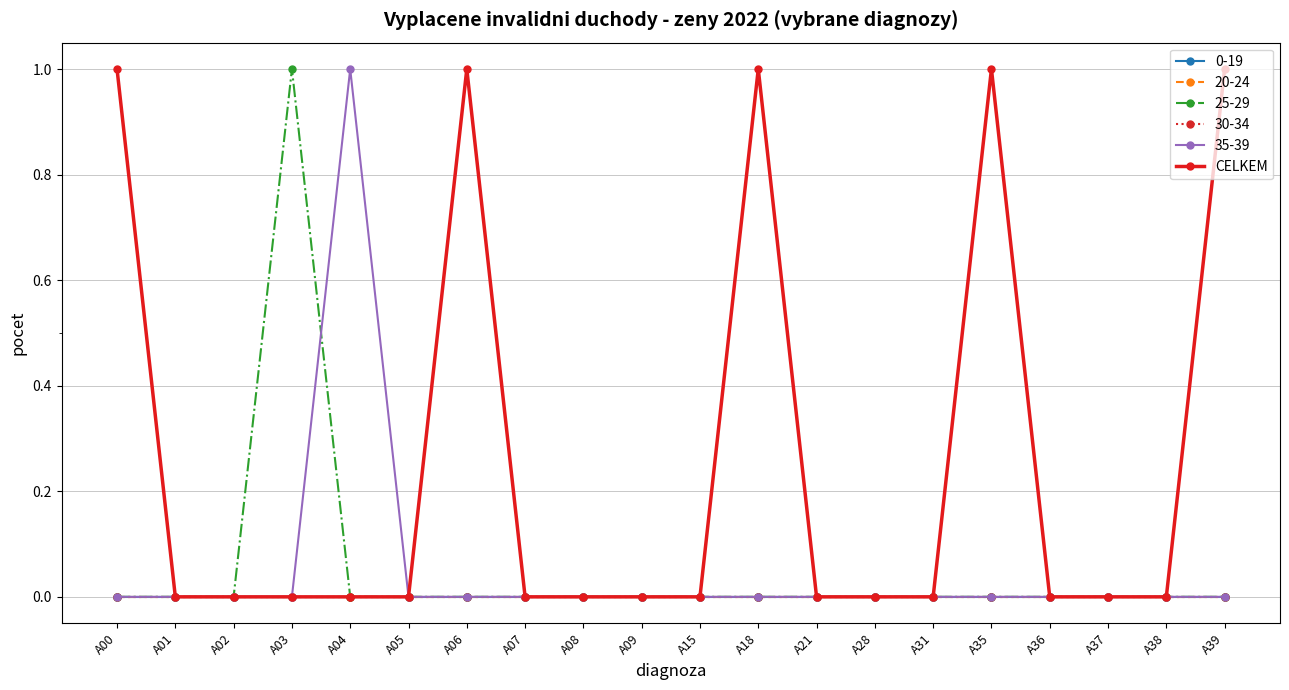

Is this an area chart (filled region under the line)?

No